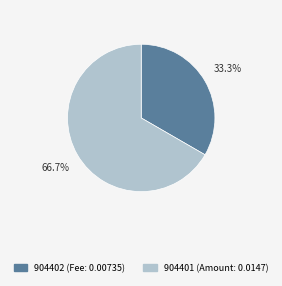

Which category accounts for the majority?

904401